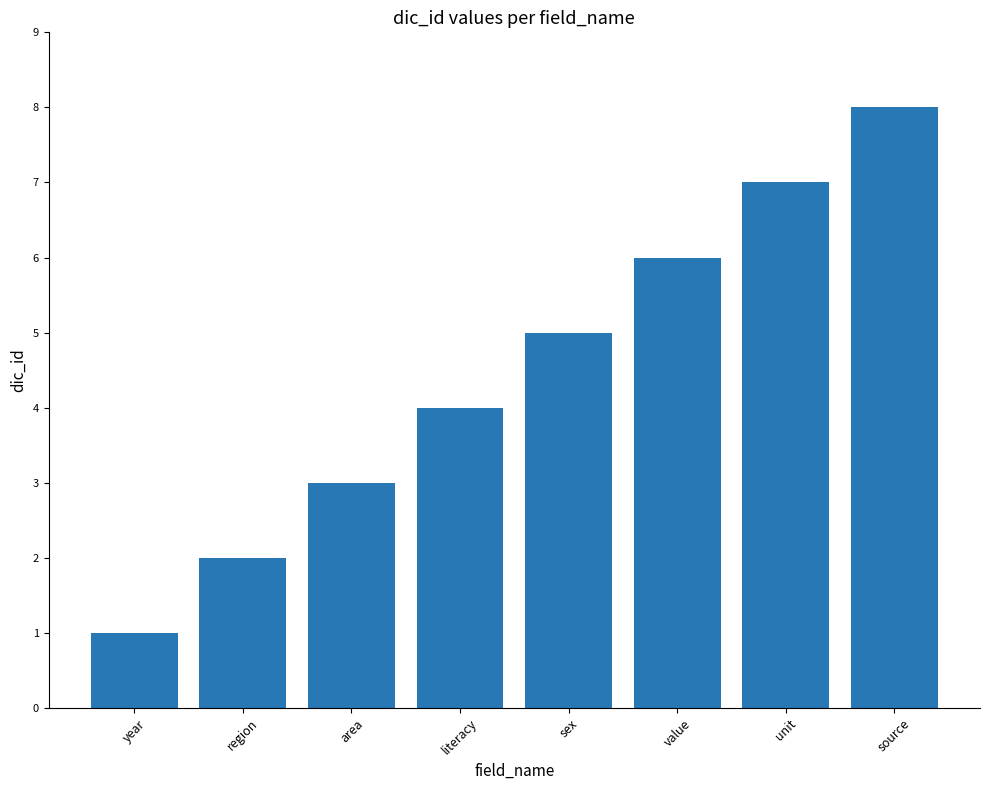

The chart shows a value of 1 at area. True or false?

False